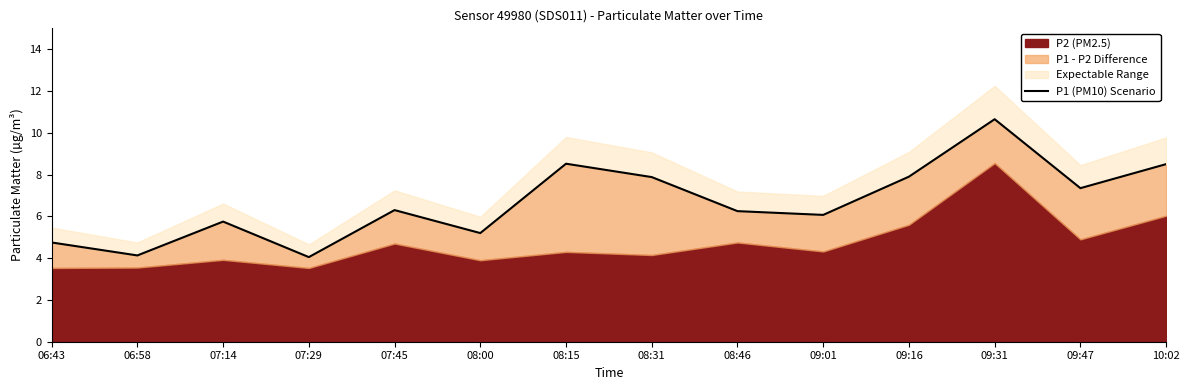

How many lines are shown in the chart?

1